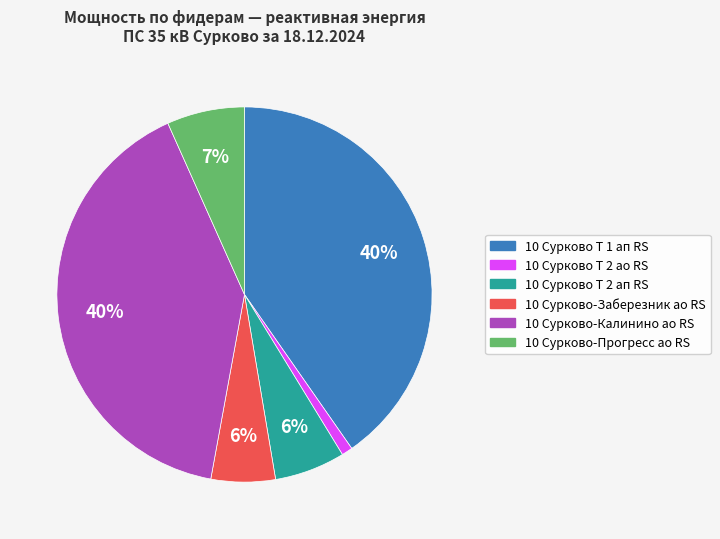

How many segments does this pie chart have?

6